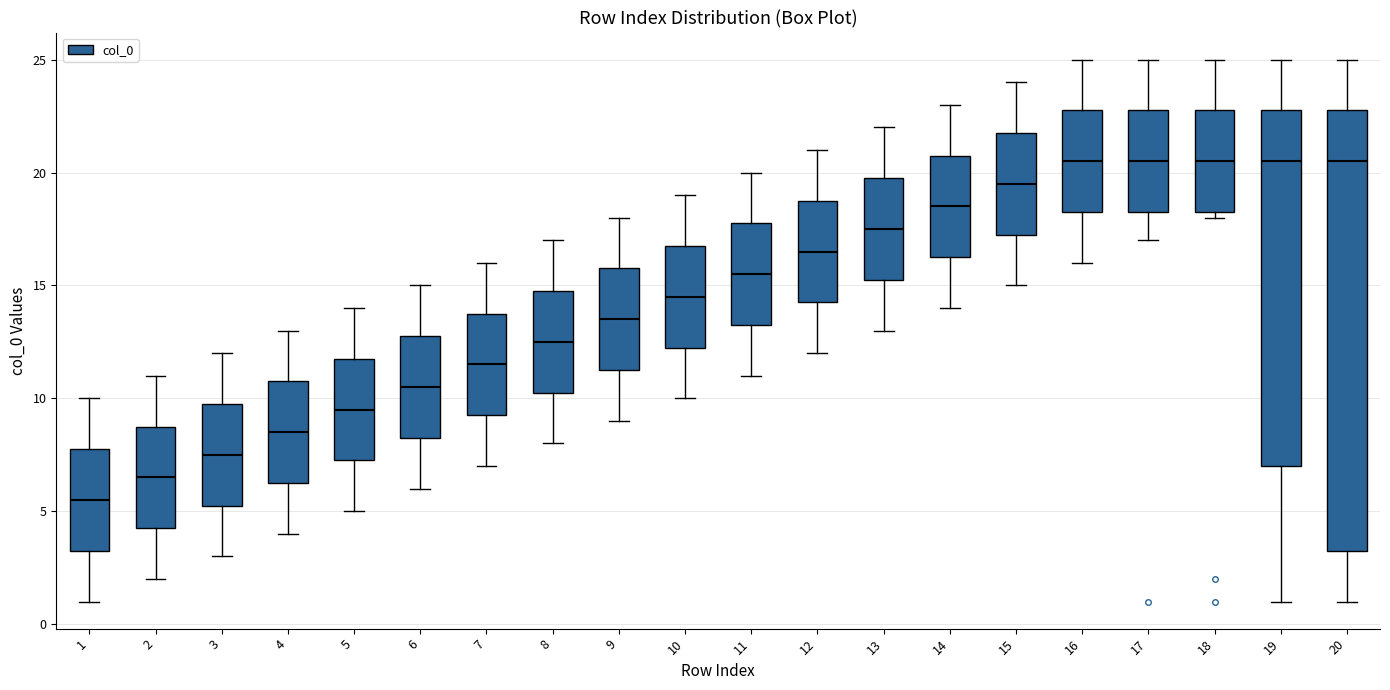

Where does the upper whisker of the box at x = 19 end on the y-axis? The values are not printed on the chart, so give them approximately, as read against the axis.

25.0